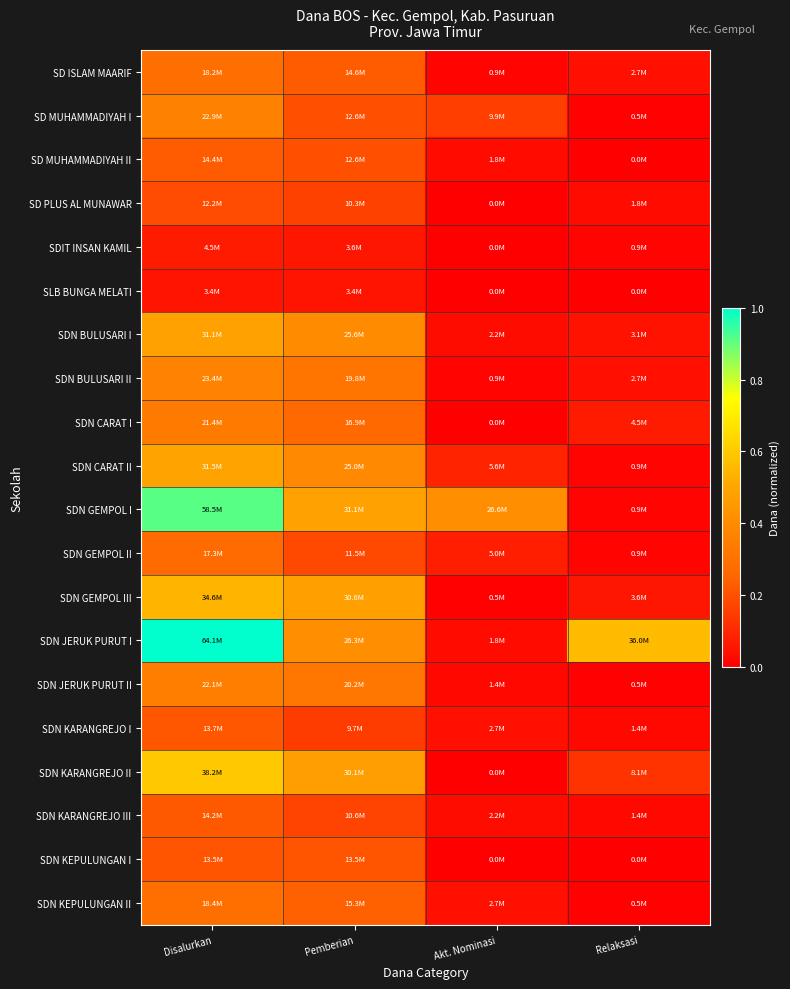

How many data points does each series have?

4